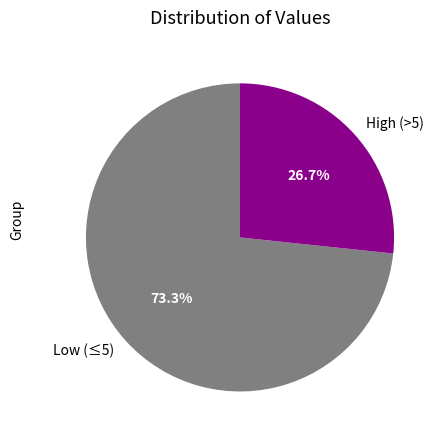

What is the total percentage of Low (≤5) and High (>5)?

100.0%